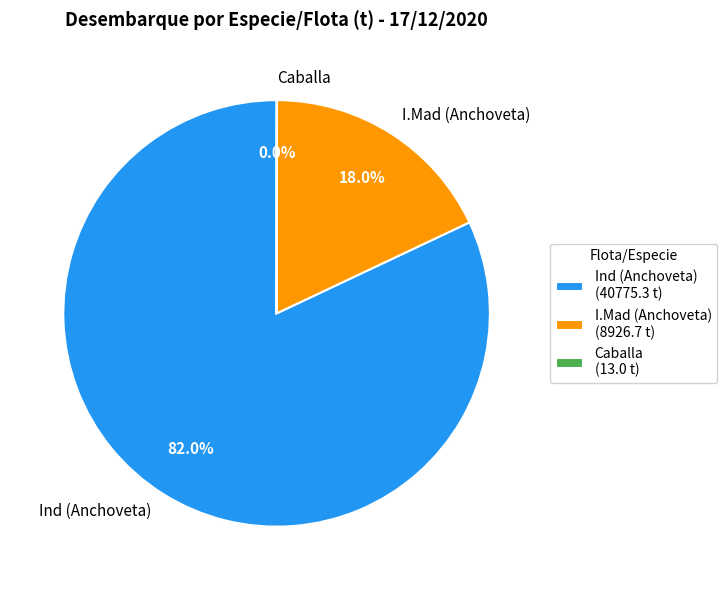

What percentage do Ind (Anchoveta) and I.Mad (Anchoveta) together represent?

100.0%